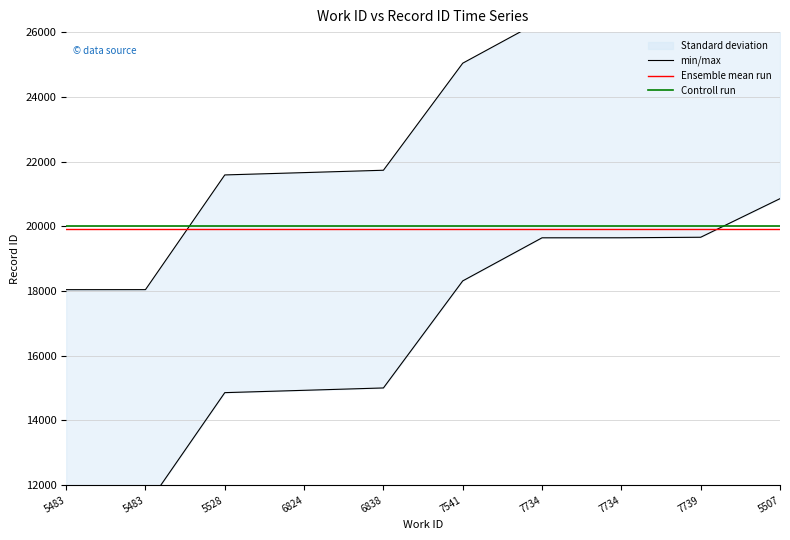

Is it true that the value at 7541 is 44167.6?

False